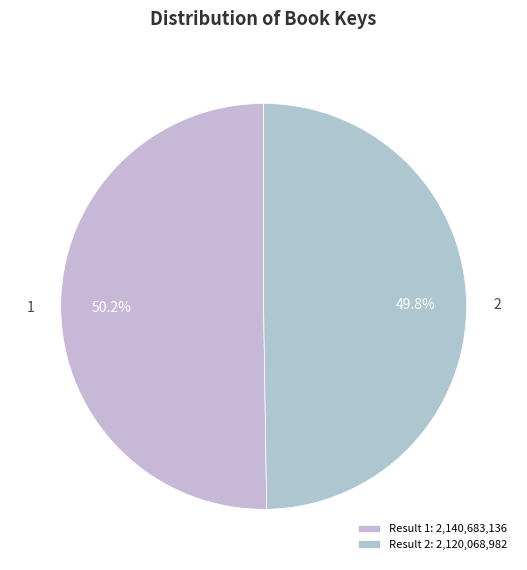

What is the ratio of the value at 2 to the value at 1?

1.0